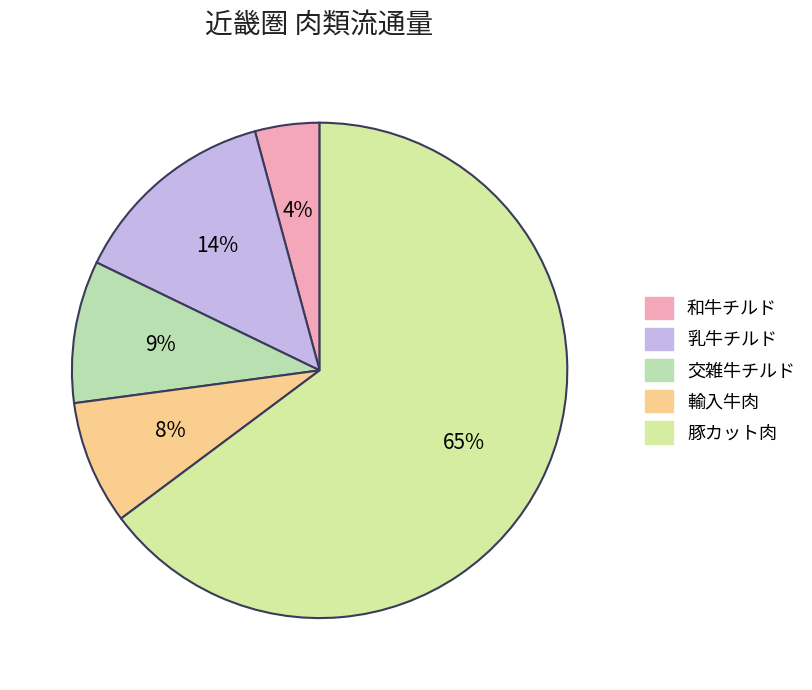

To the nearest percent, what portion does 交雑牛チルド represent?

9%